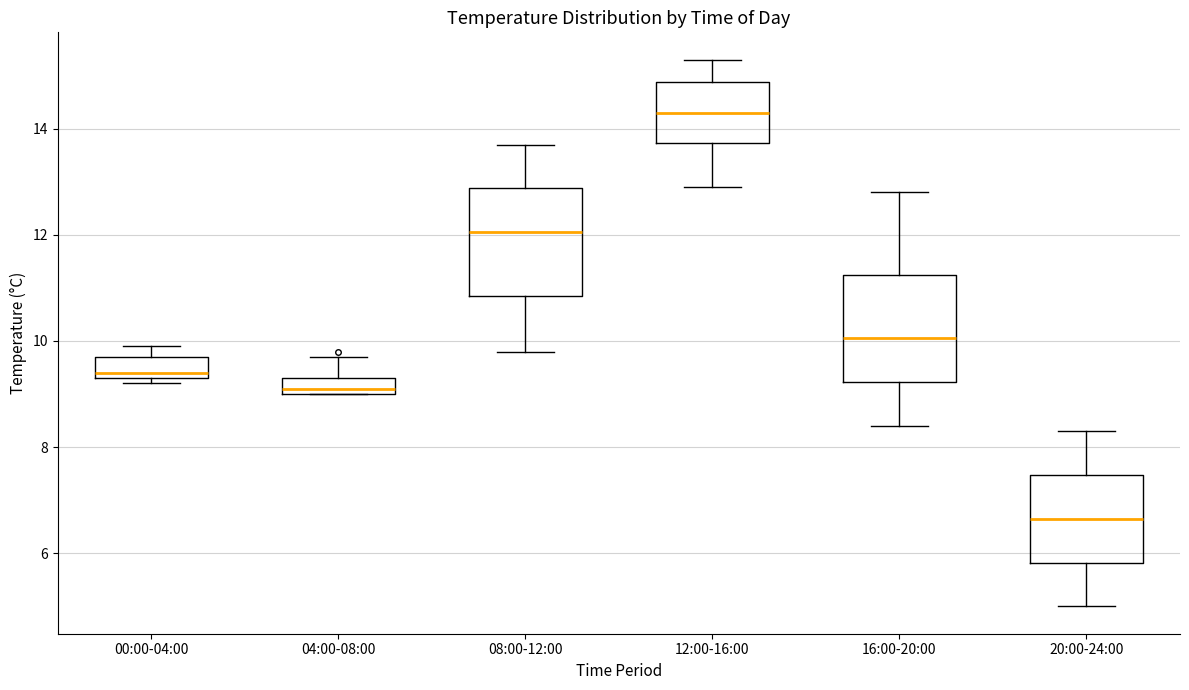

Which box's median line is the highest?

12:00-16:00